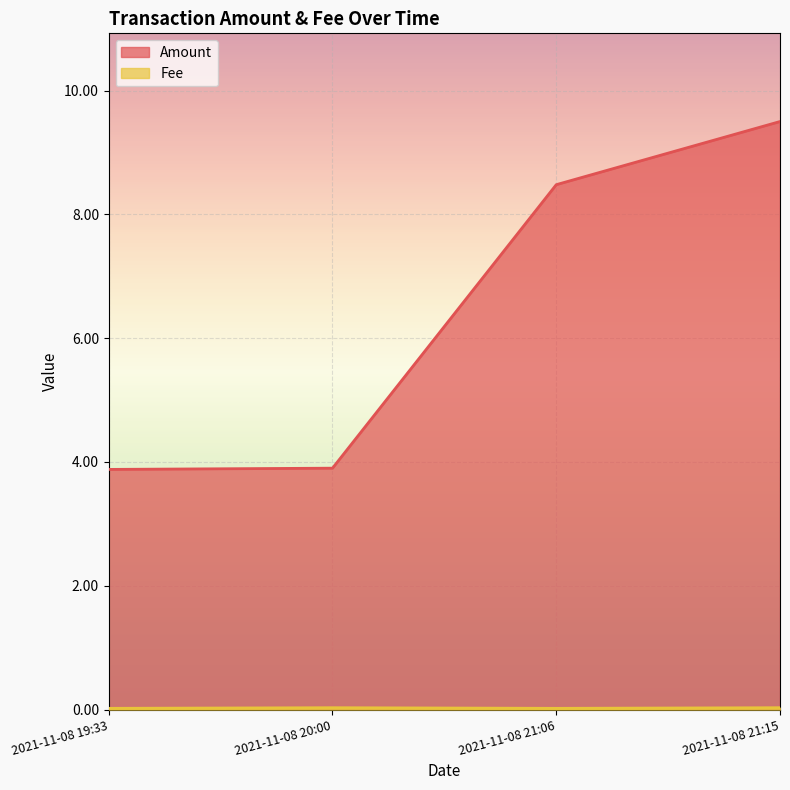

Reading left to right, extract all data points from this chart.

Amount: 3.9	3.9	8.5	9.5
Fee: 0.0	0.0	0.0	0.0